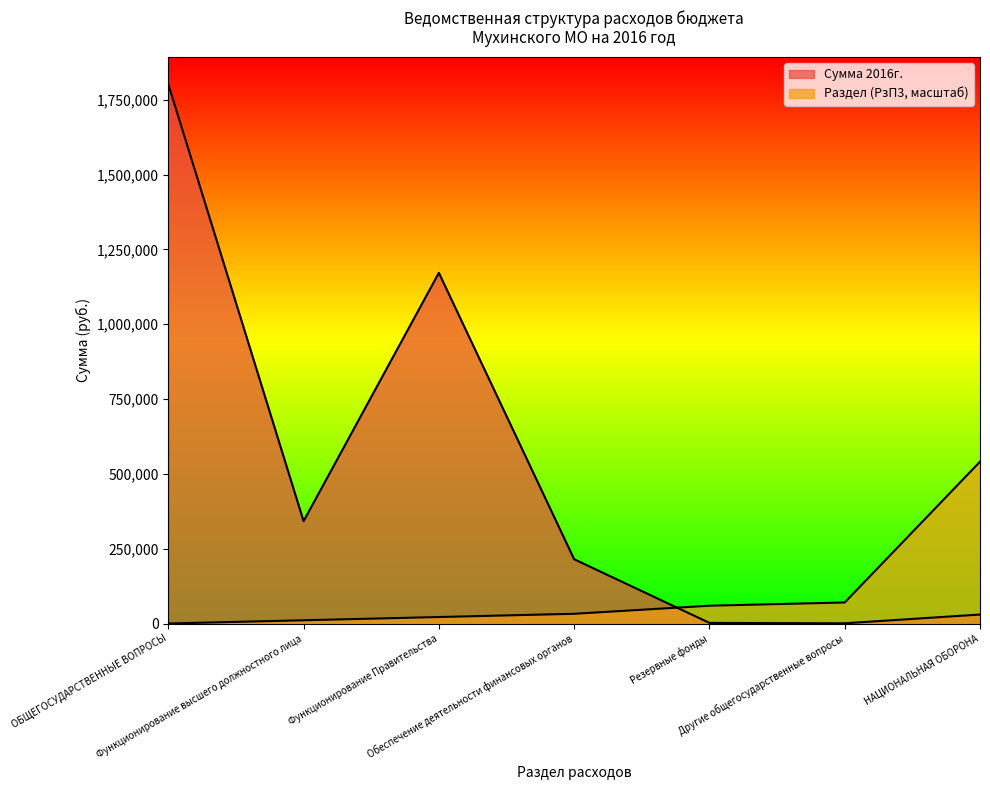

The Раздел (РзП3) series shows 5260.2 at Функционирование Правительства. True or false?

False